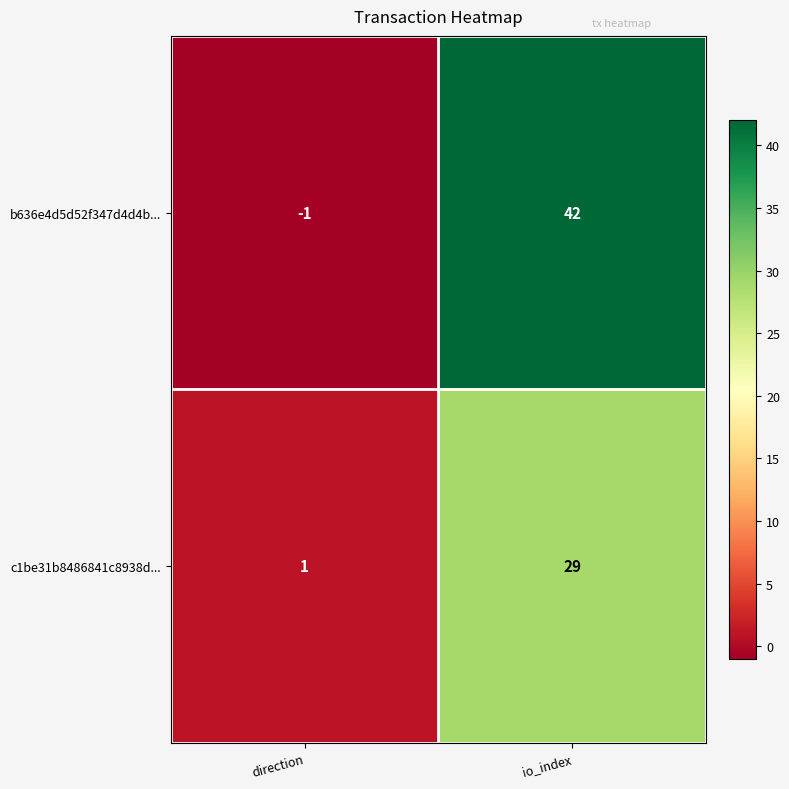

At which category does the chart reach its minimum across all series?

direction